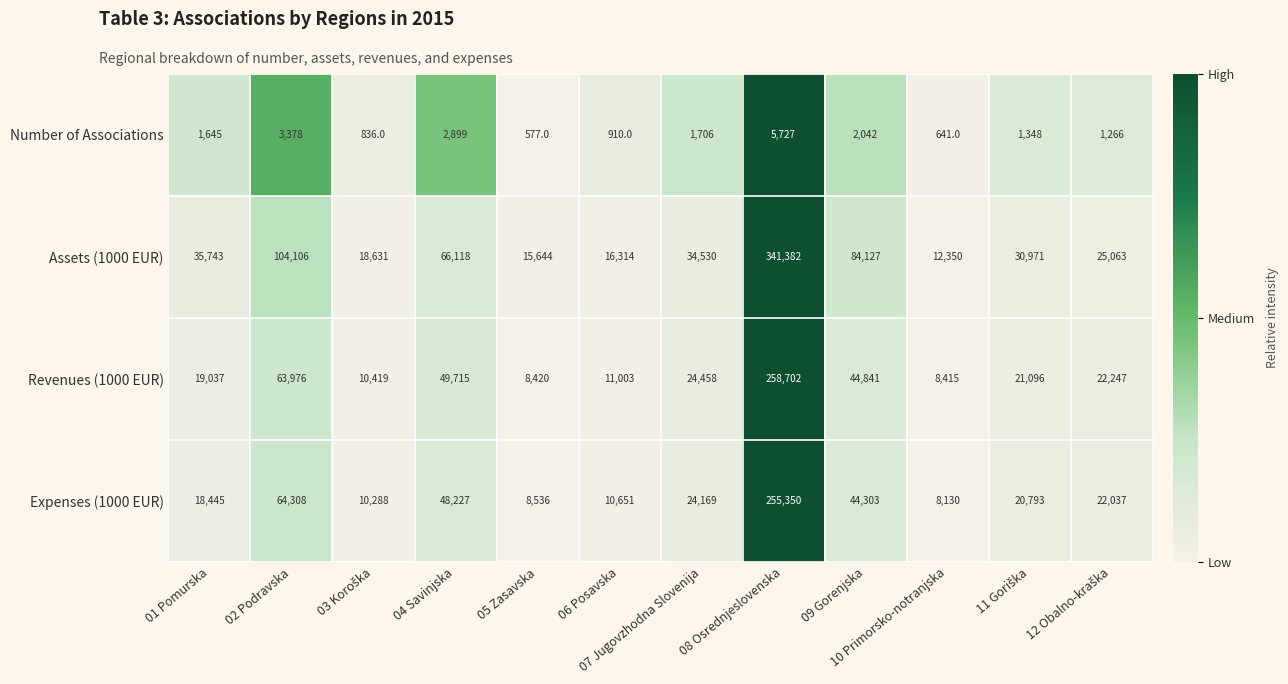

Rank the series at 09 Gorenjska from lowest to highest value.

Number of Associations, Expenses (1000 EUR), Revenues (1000 EUR), Assets (1000 EUR)